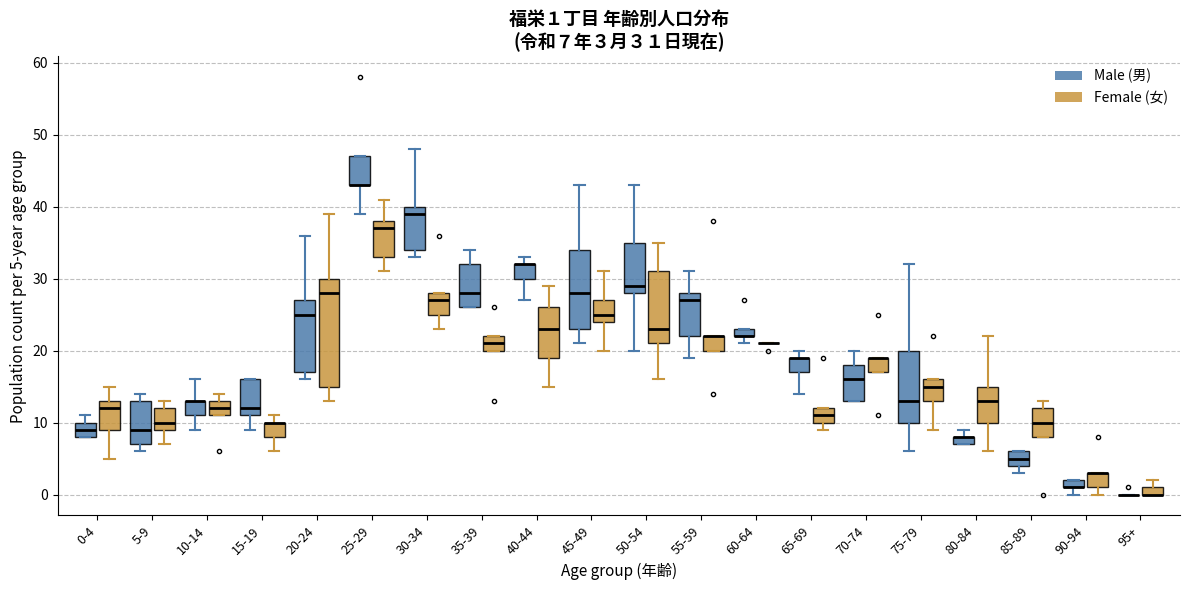

Comparing the boxes themselves (not the whiskers), which one is the tallest?

20-24 (Female (女))